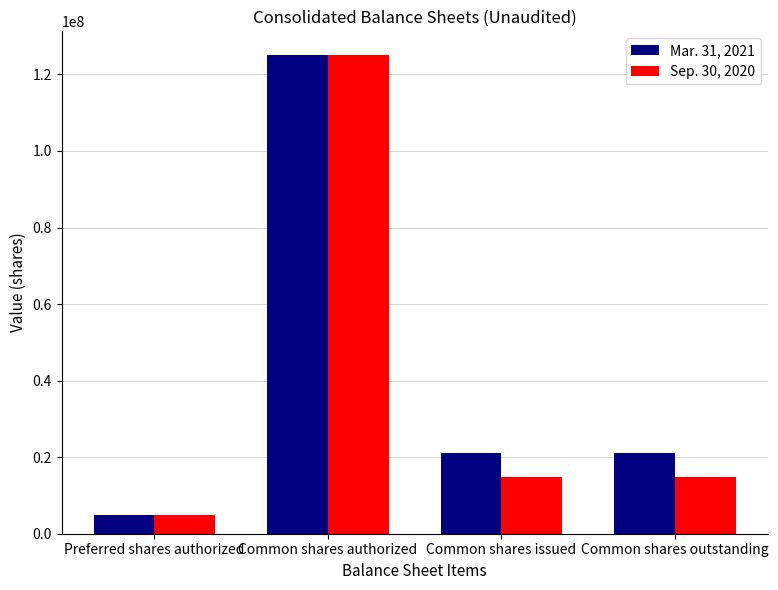

The value of Sep. 30, 2020 at Common shares outstanding is 20162865. True or false?

False